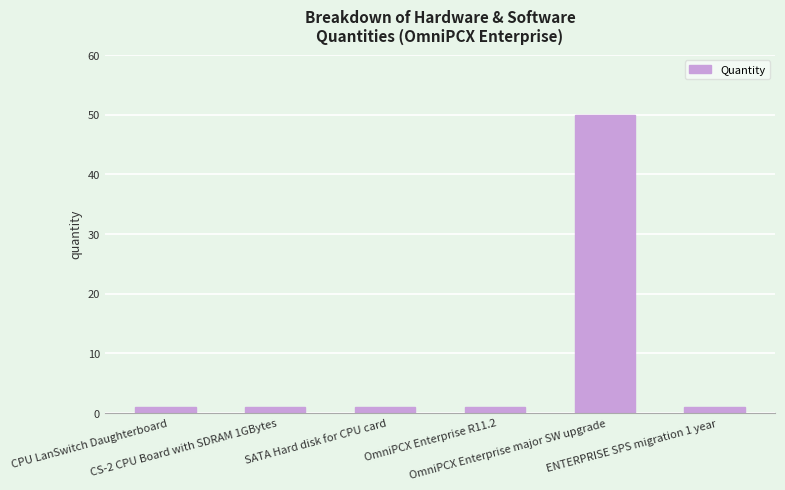

Reading left to right, what are all the values shown in this chart?

1	1	1	1	50	1